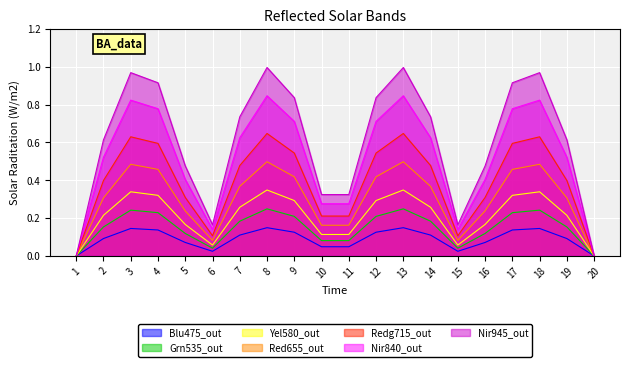

True or false: Blu475_out has a value of 0.1 at 2.

True